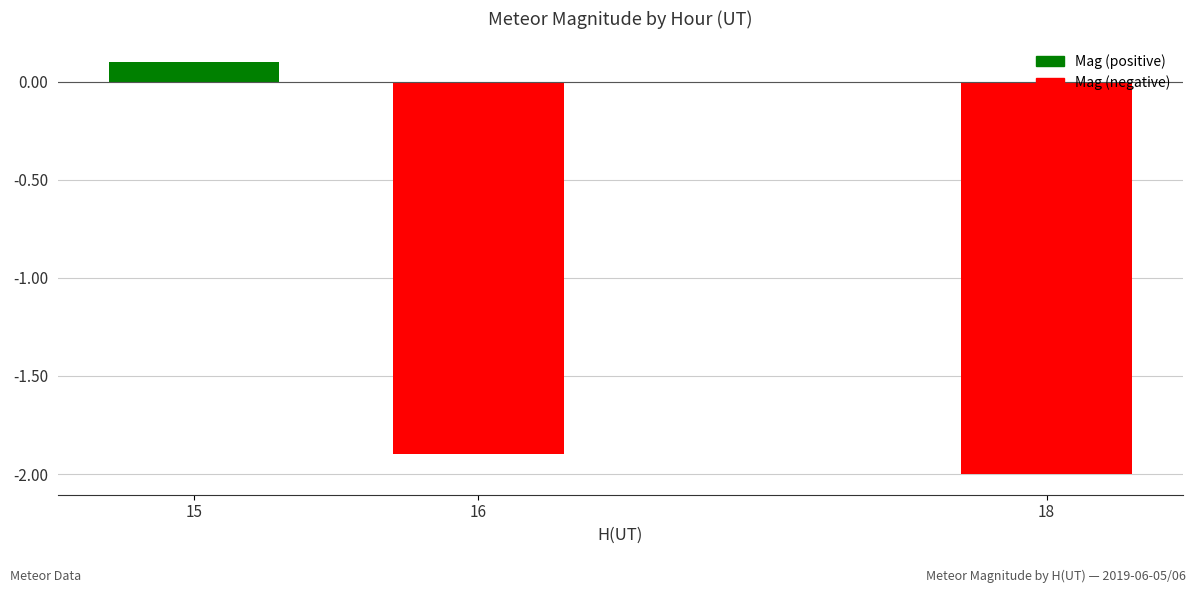

What is the difference between the maximum and minimum values?

2.1